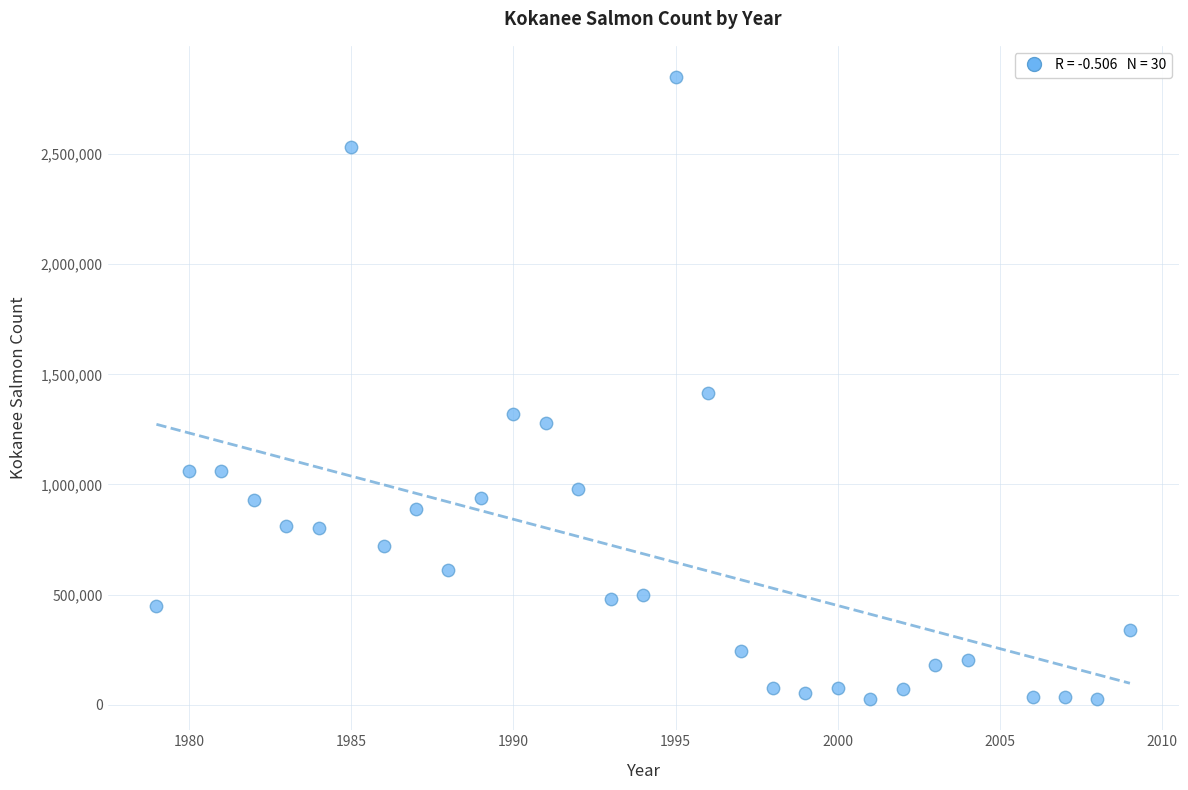

What is the range of X values (max minus min)?

30